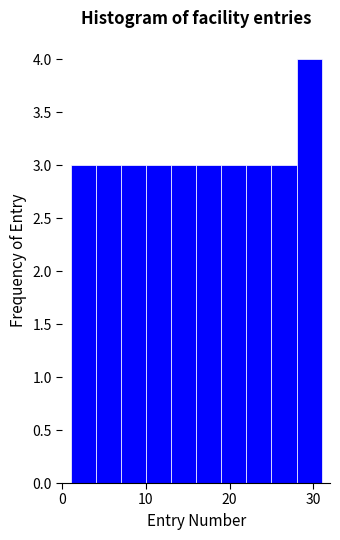

Around what value on the x-axis is the tallest bar? Give the approximate position of its centre, as read against the axis.

30